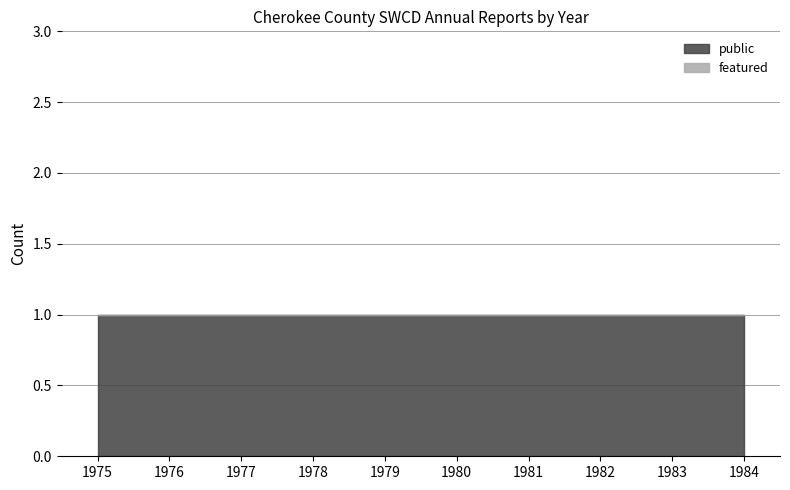

Rank the series at 1978 from lowest to highest value.

featured, public